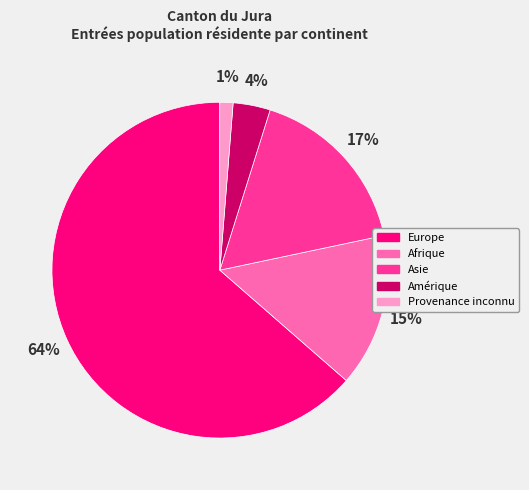

Which slice is the largest?

Europe